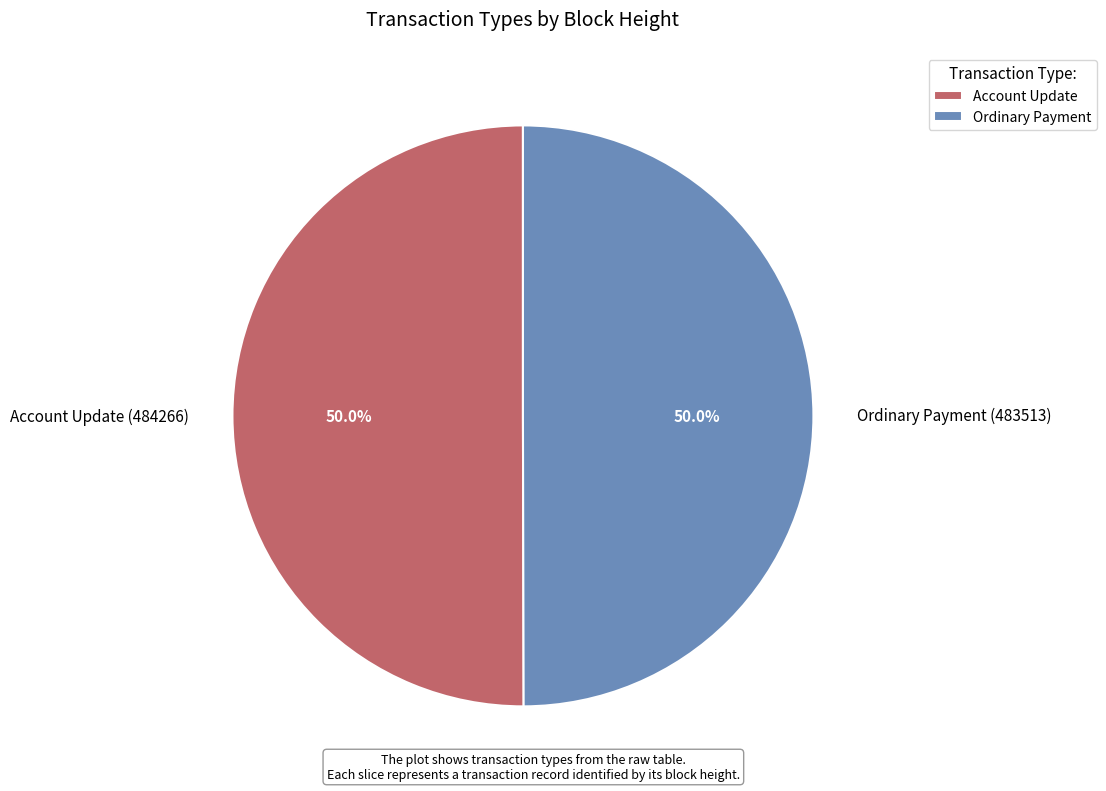

Combined, do Account Update and Ordinary Payment account for over 50%?

Yes